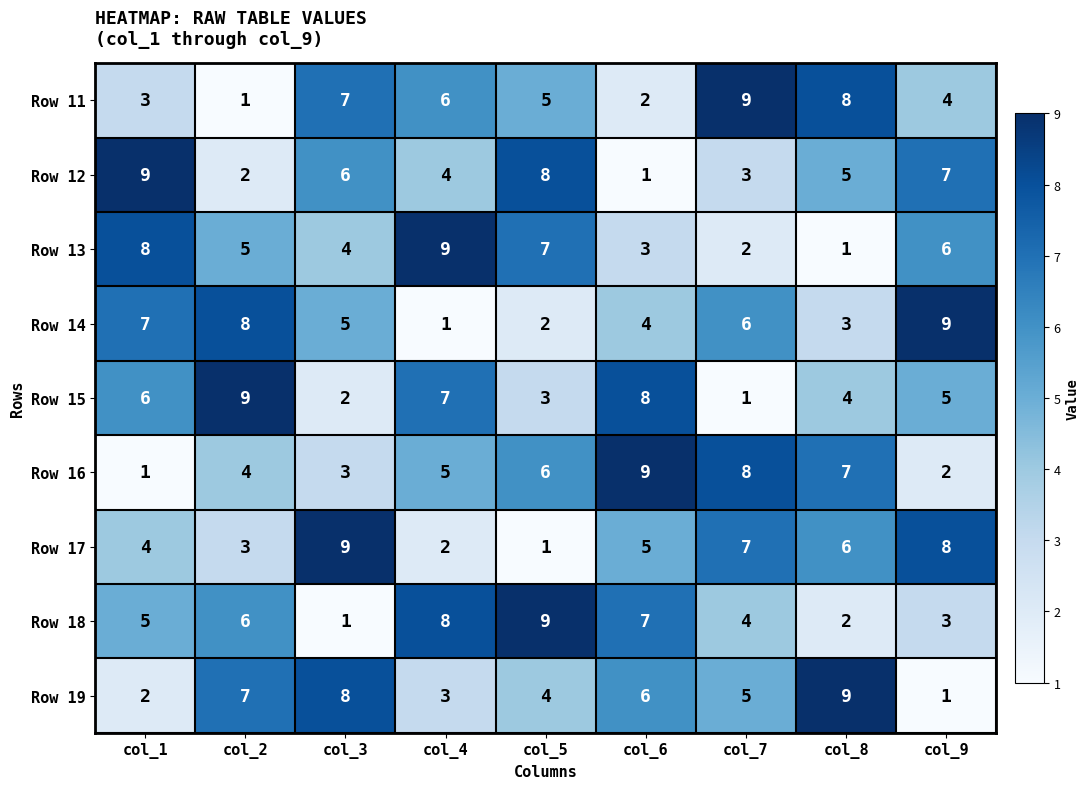

At col_4, list the series in order from smallest to largest.

Row 14, Row 17, Row 19, Row 12, Row 16, Row 11, Row 15, Row 18, Row 13